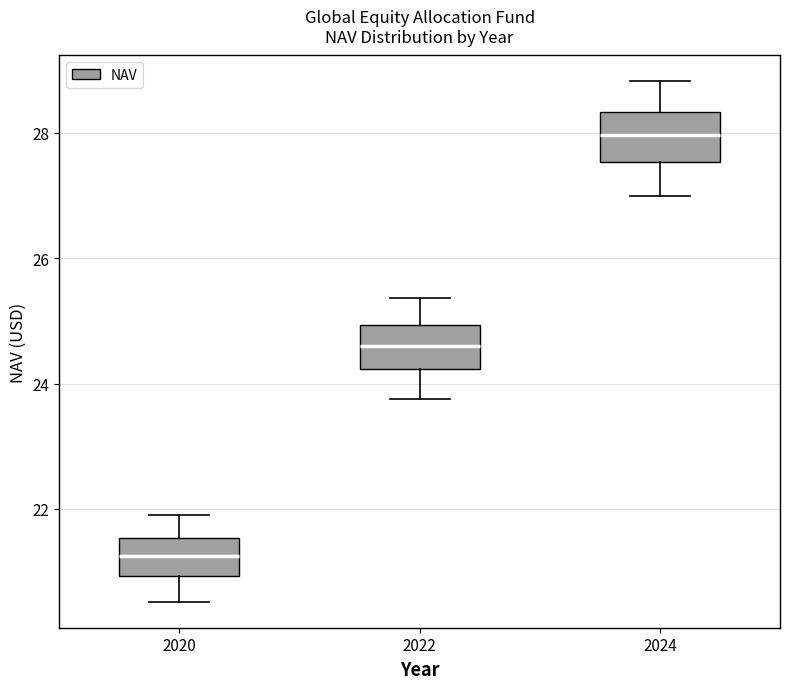

Where does the median line of the box at x = 2022 sit on the y-axis? The values are not printed on the chart, so give them approximately, as read against the axis.

24.6